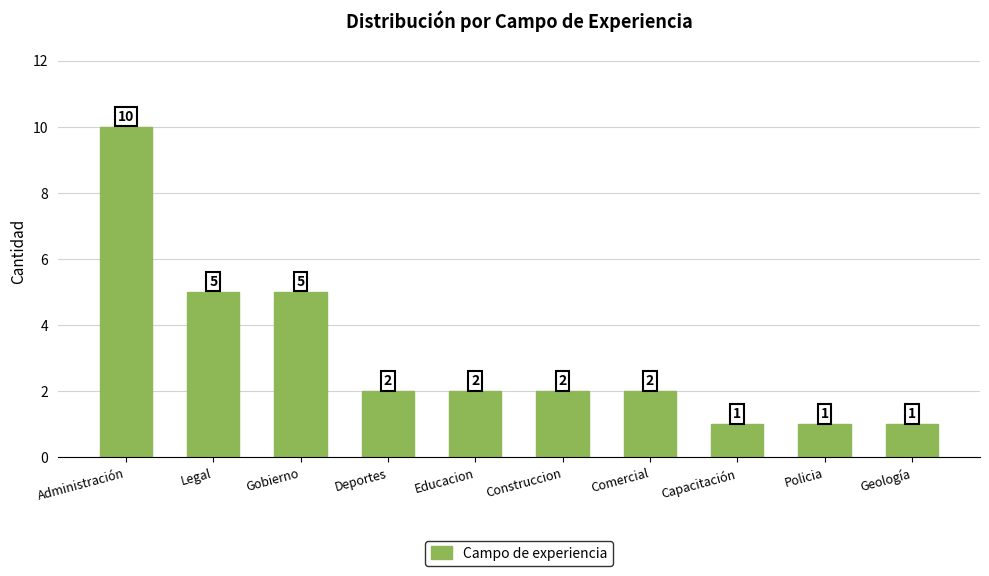

How many values are between 1 and 5?

9